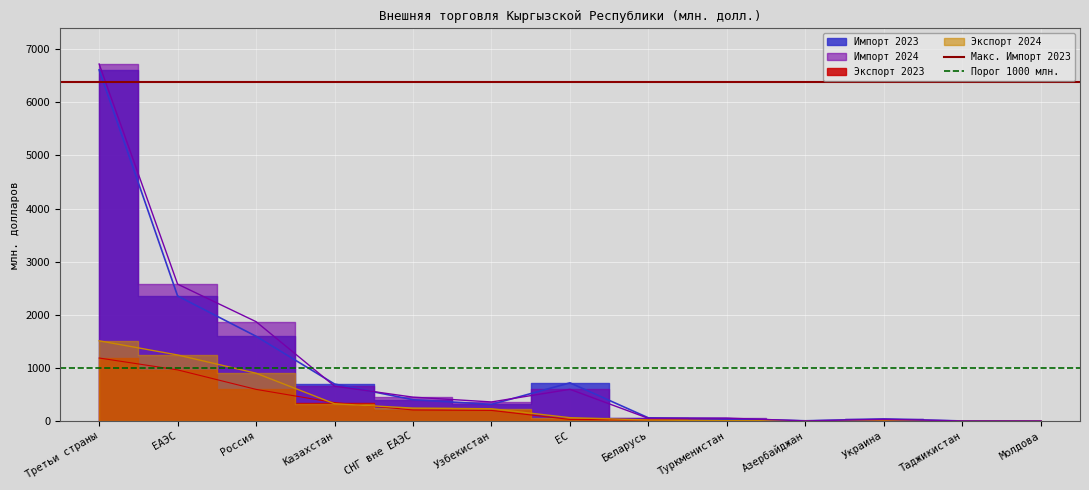

At which label is Макс. Импорт 2023 closest to 6384?

Третьи страны